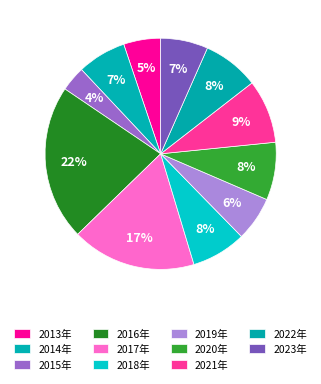

Combined, do 2023年 and 2020年 account for over 50%?

No